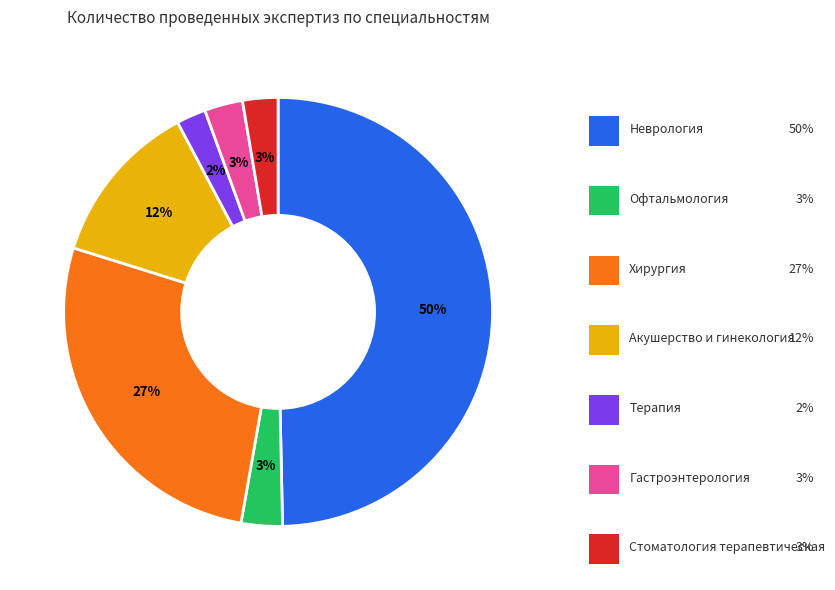

To the nearest percent, what is the average slice percentage?

14%